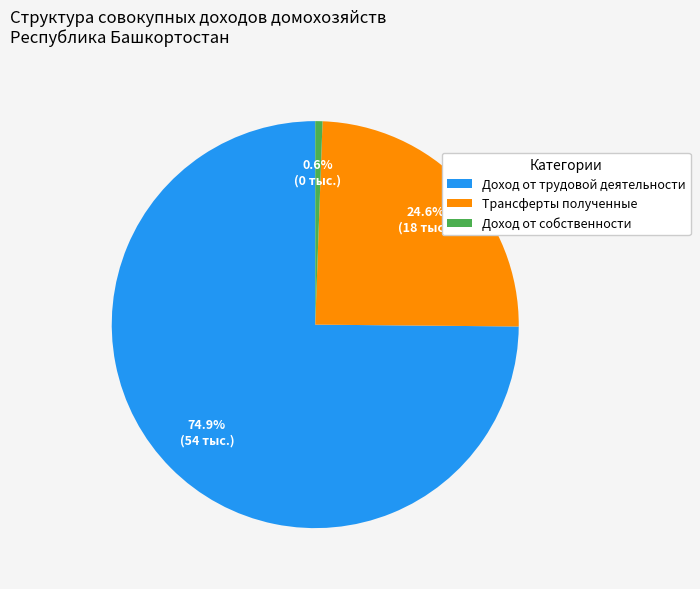

To the nearest percent, what portion does Доход от трудовой деятельности represent?

75%